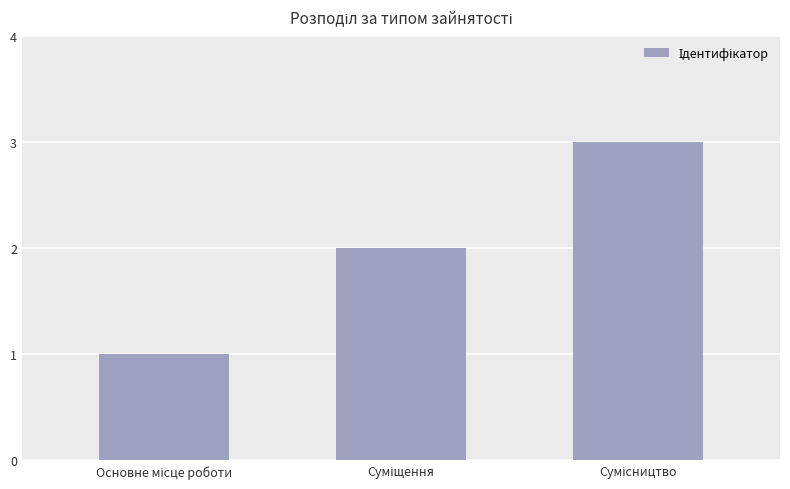

What is the maximum value shown in the chart?

3